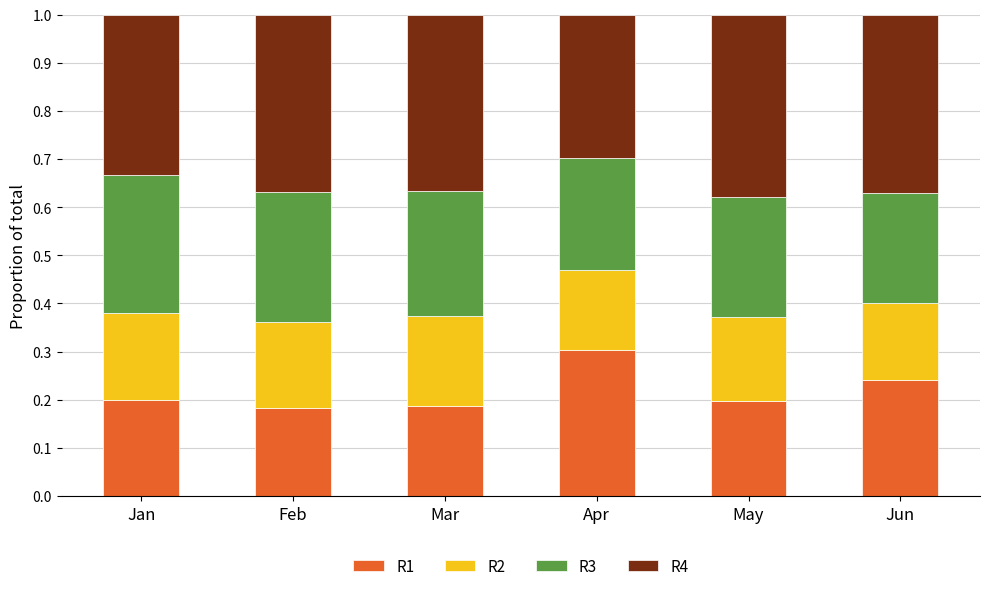

True or false: R1 has a value of 0.2 at Mar.

True